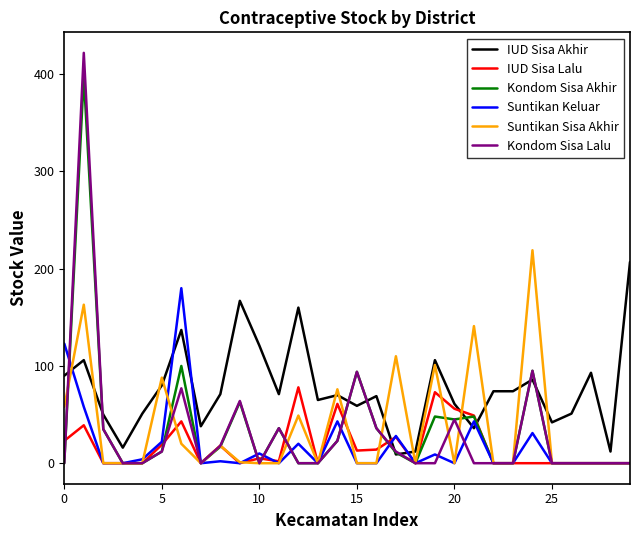

Which series has the largest total across all categories?

IUD Sisa Akhir